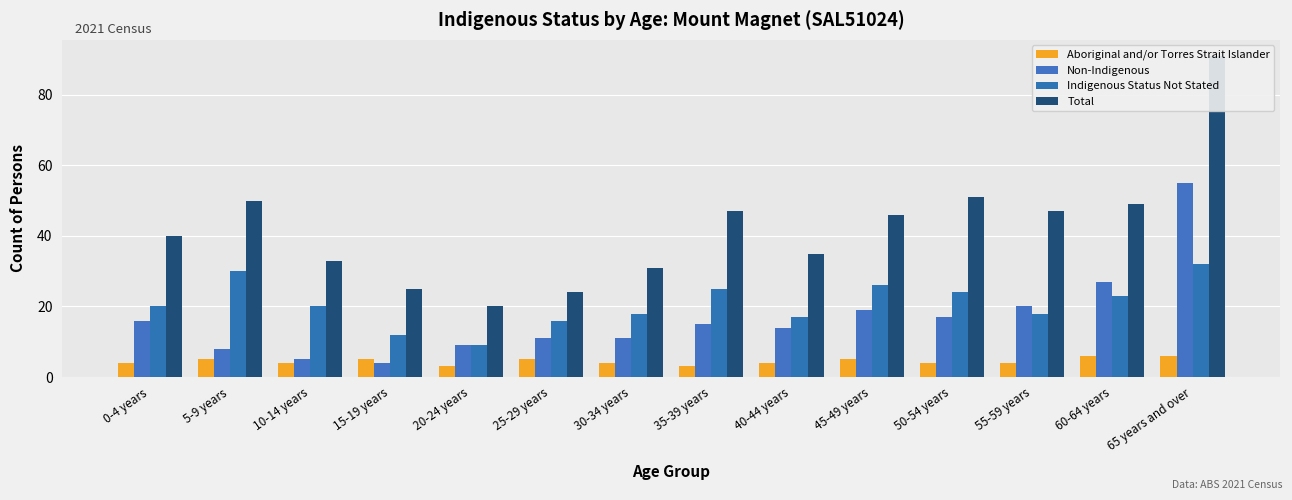

Reading left to right, what are all the values shown in this chart?

Aboriginal and/or Torres Strait Islander: 0-4 years=4	5-9 years=5	10-14 years=4	15-19 years=5	20-24 years=3	25-29 years=5	30-34 years=4	35-39 years=3	40-44 years=4	45-49 years=5	50-54 years=4	55-59 years=4	60-64 years=6	65 years and over=6
Non-Indigenous: 0-4 years=16	5-9 years=8	10-14 years=5	15-19 years=4	20-24 years=9	25-29 years=11	30-34 years=11	35-39 years=15	40-44 years=14	45-49 years=19	50-54 years=17	55-59 years=20	60-64 years=27	65 years and over=55
Indigenous Status Not Stated: 0-4 years=20	5-9 years=30	10-14 years=20	15-19 years=12	20-24 years=9	25-29 years=16	30-34 years=18	35-39 years=25	40-44 years=17	45-49 years=26	50-54 years=24	55-59 years=18	60-64 years=23	65 years and over=32
Total: 0-4 years=40	5-9 years=50	10-14 years=33	15-19 years=25	20-24 years=20	25-29 years=24	30-34 years=31	35-39 years=47	40-44 years=35	45-49 years=46	50-54 years=51	55-59 years=47	60-64 years=49	65 years and over=91